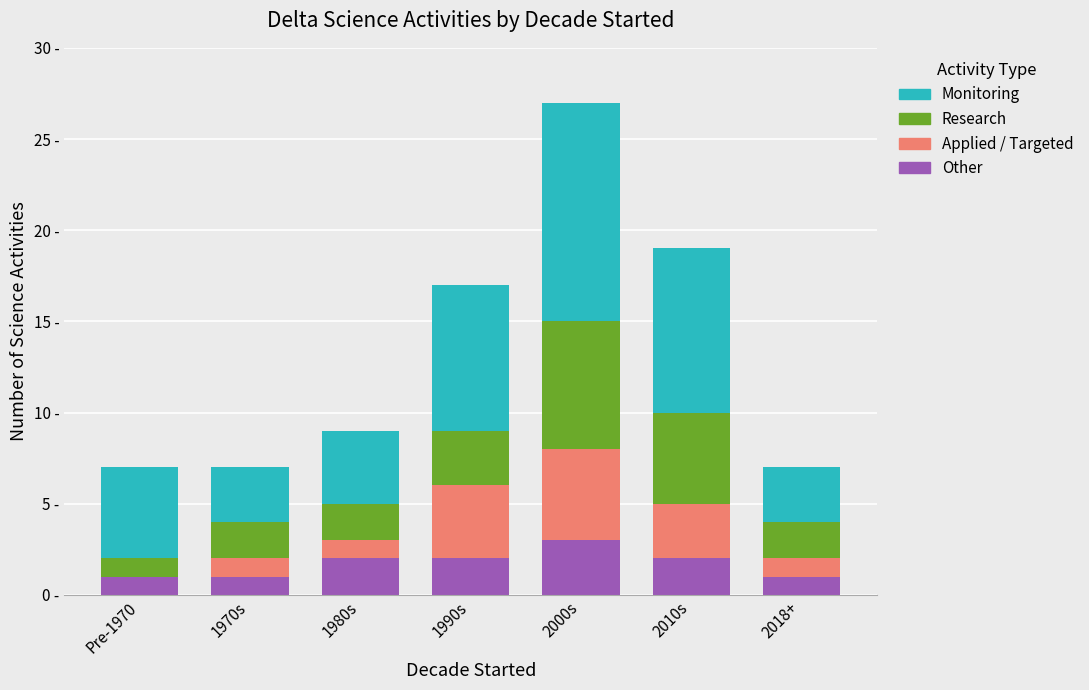

Does the chart contain stacked bars?

Yes